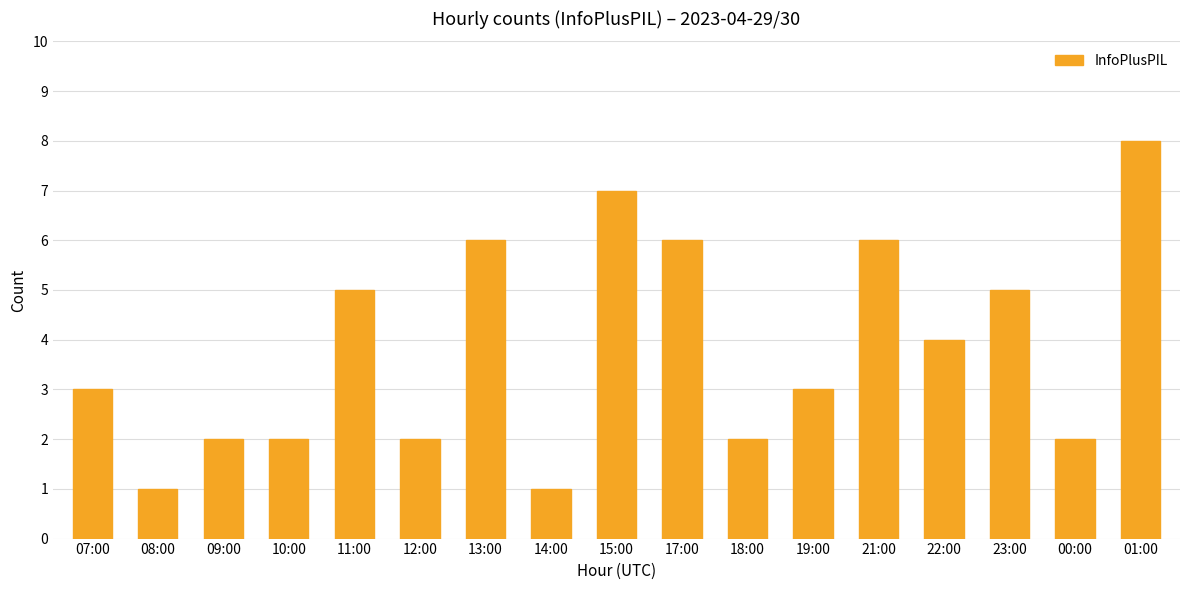

What is the ratio of the value at 11:00 to the value at 21:00?

0.8